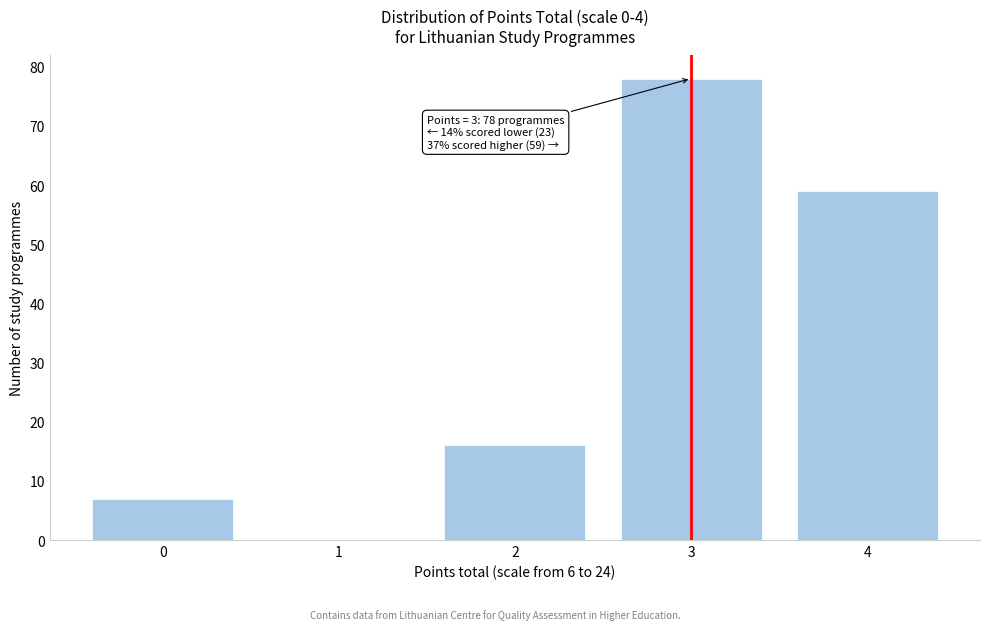

Reading left to right, list all the values displayed in this chart.

0=7	1=0	2=16	3=78	4=59